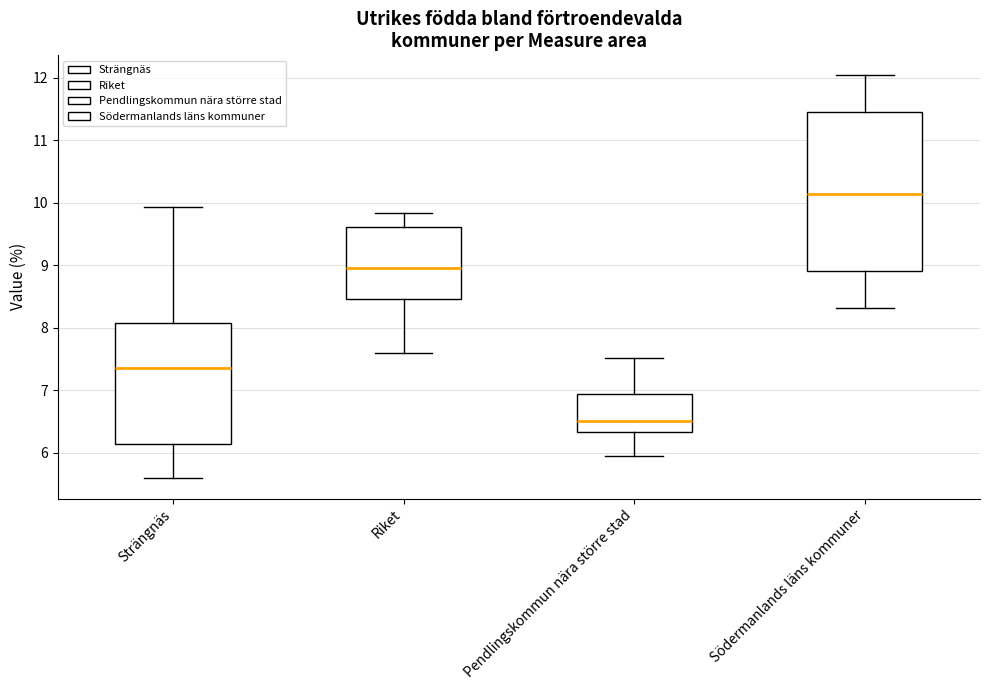

Which box is the tallest, from its lower edge to its upper edge?

Södermanlands läns kommuner